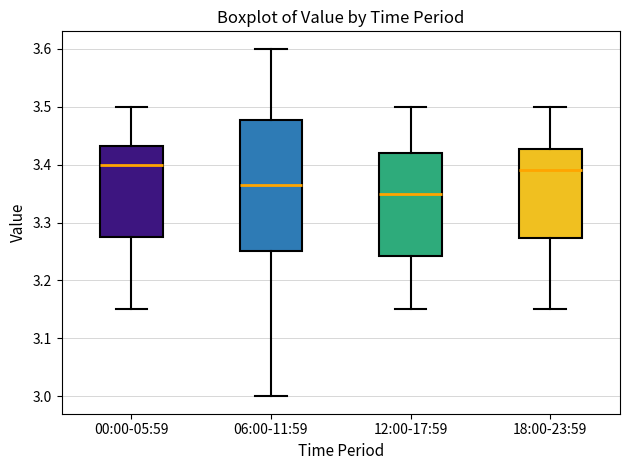

Where does the upper whisker of the box for 06:00-11:59 end on the y-axis? The values are not printed on the chart, so give them approximately, as read against the axis.

3.60